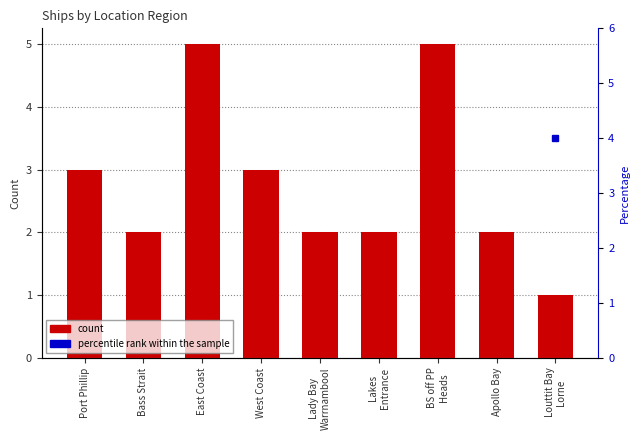

What is the difference between the maximum and second lowest values in the count series?

3